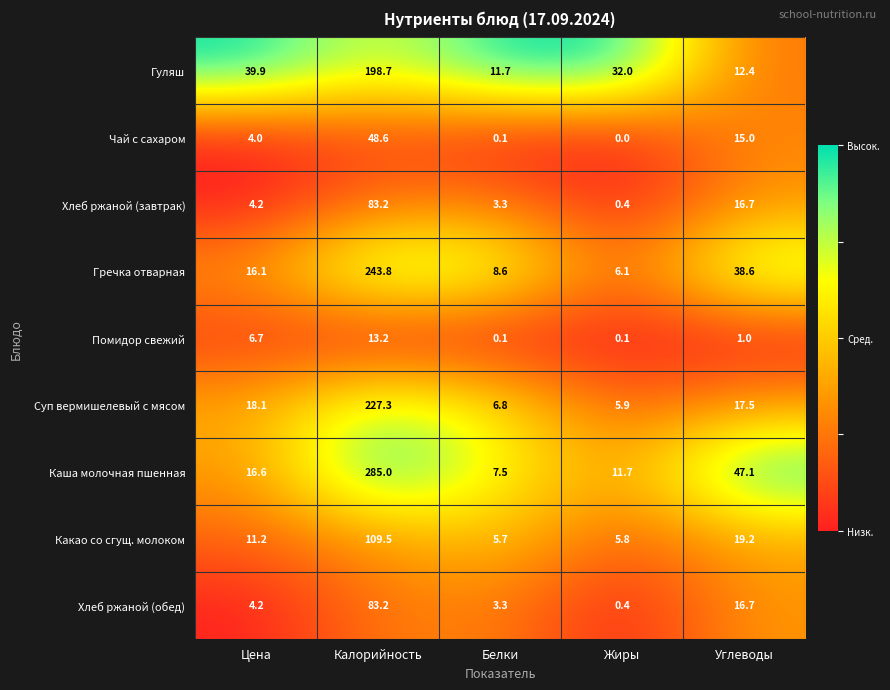

Between Жиры and Углеводы, which series saw the biggest shift?

Каша молочная пшенная